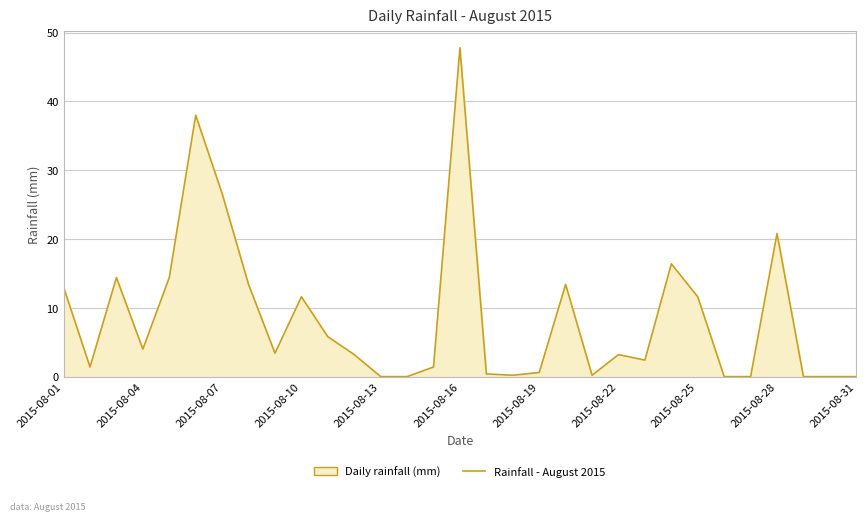

True or false: there are more than 2 points higher than both neighbors.

True